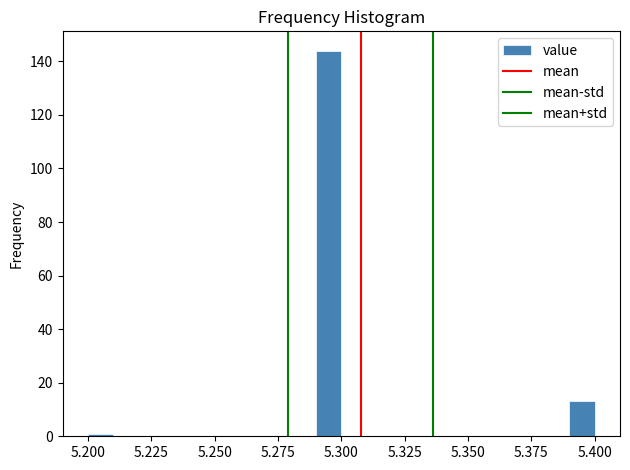

Read against the x-axis, roughly where is the centre of the tallest bar?

5.295